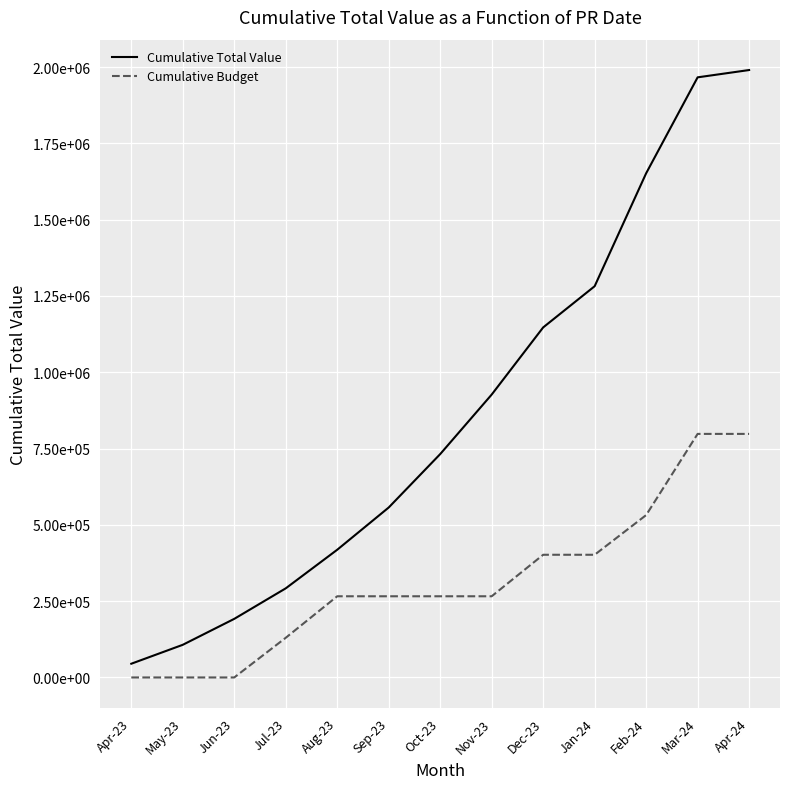

Which series has the largest total across all categories?

Cumulative Total Value